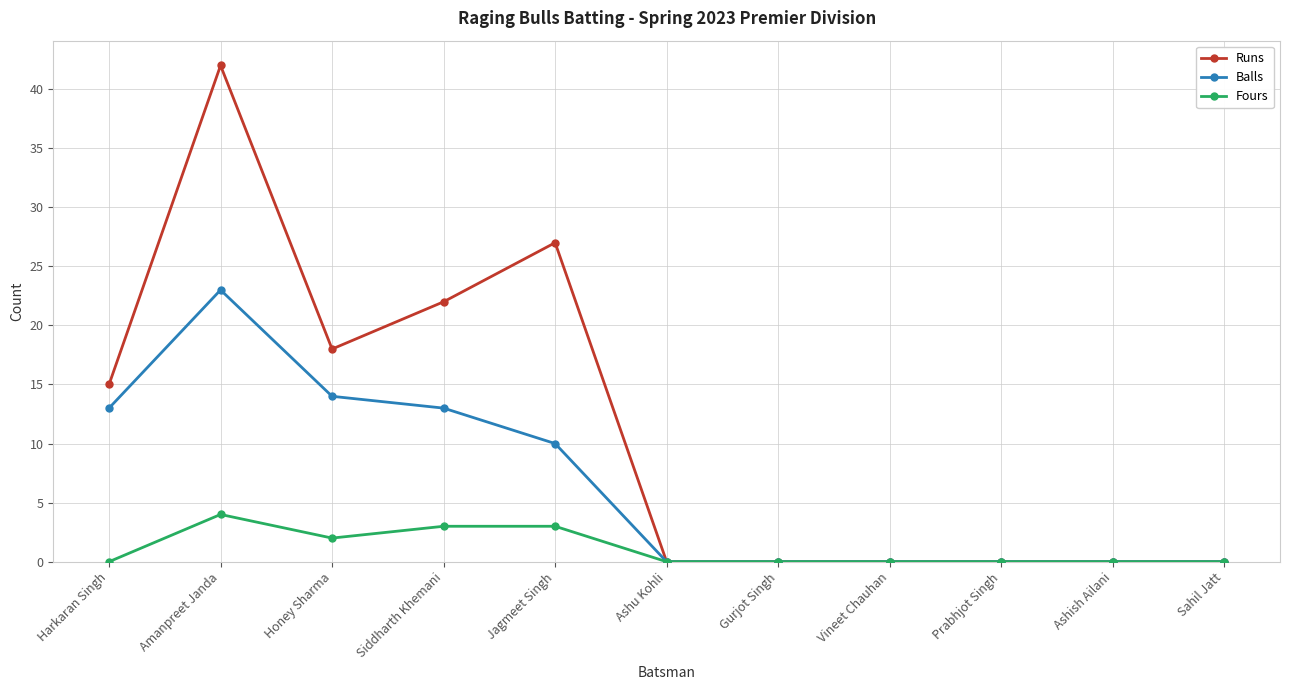

What is the maximum value shown in the chart?

42